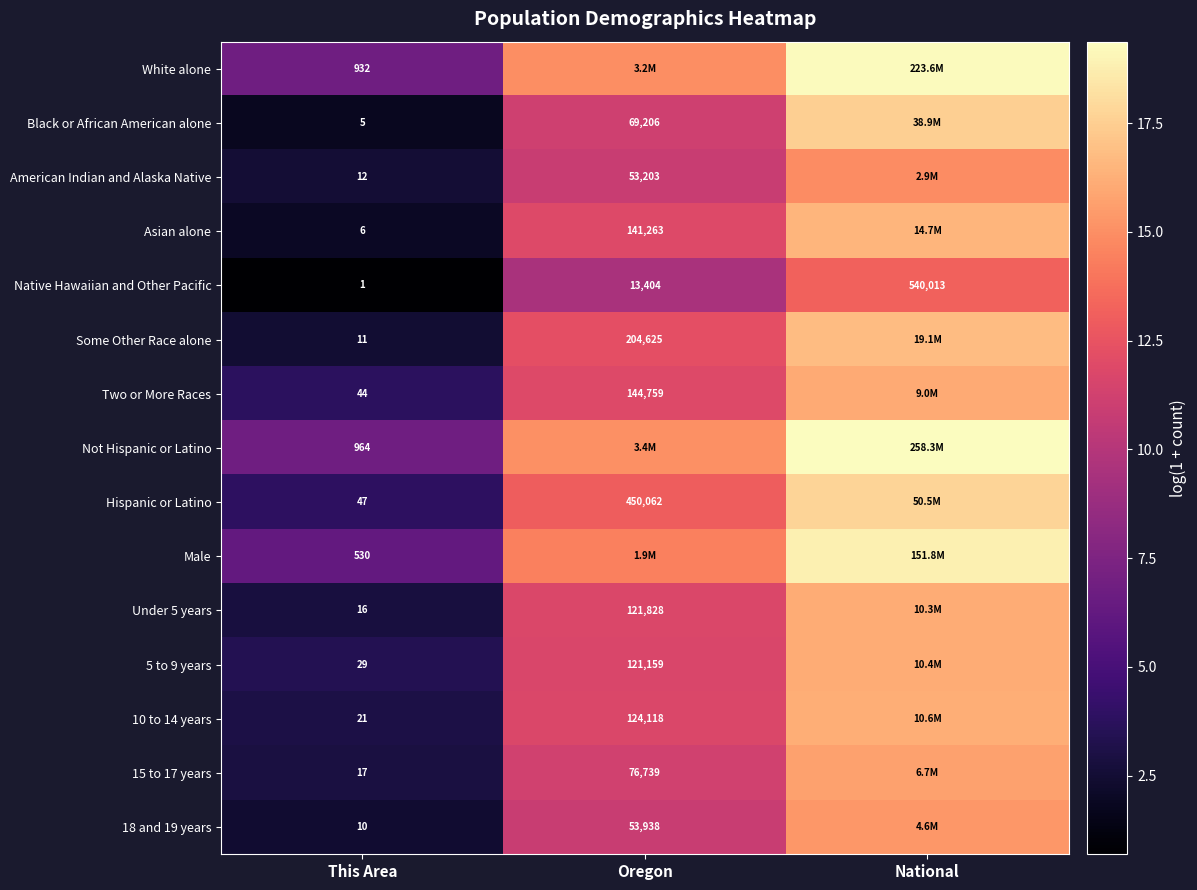

Is the value of 10 to 14 years at This Area greater than the value of Hispanic or Latino at Oregon?

No